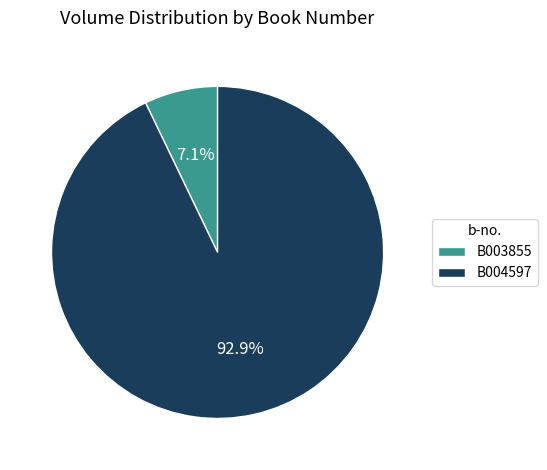

Is there any slice that represents more than half of the pie?

Yes